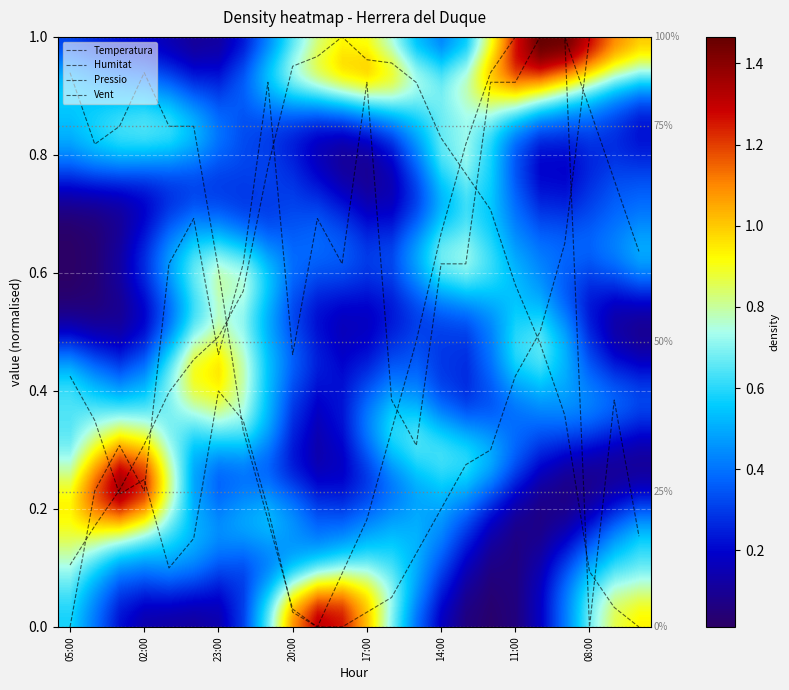

Which category has the lowest value in the Vent series?

05:00